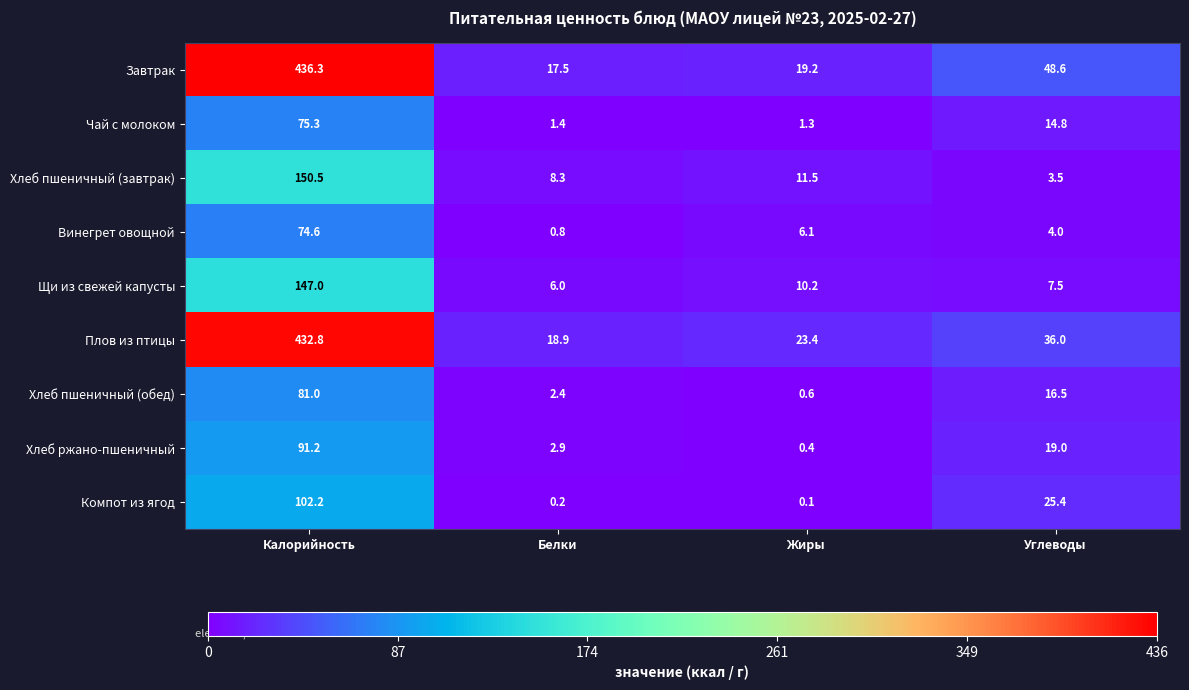

Rank the series at Углеводы from lowest to highest value.

Хлеб пшеничный (завтрак), Винегрет овощной, Щи из свежей капусты, Чай с молоком, Хлеб пшеничный (обед), Хлеб ржано-пшеничный, Компот из ягод, Плов из птицы, Завтрак